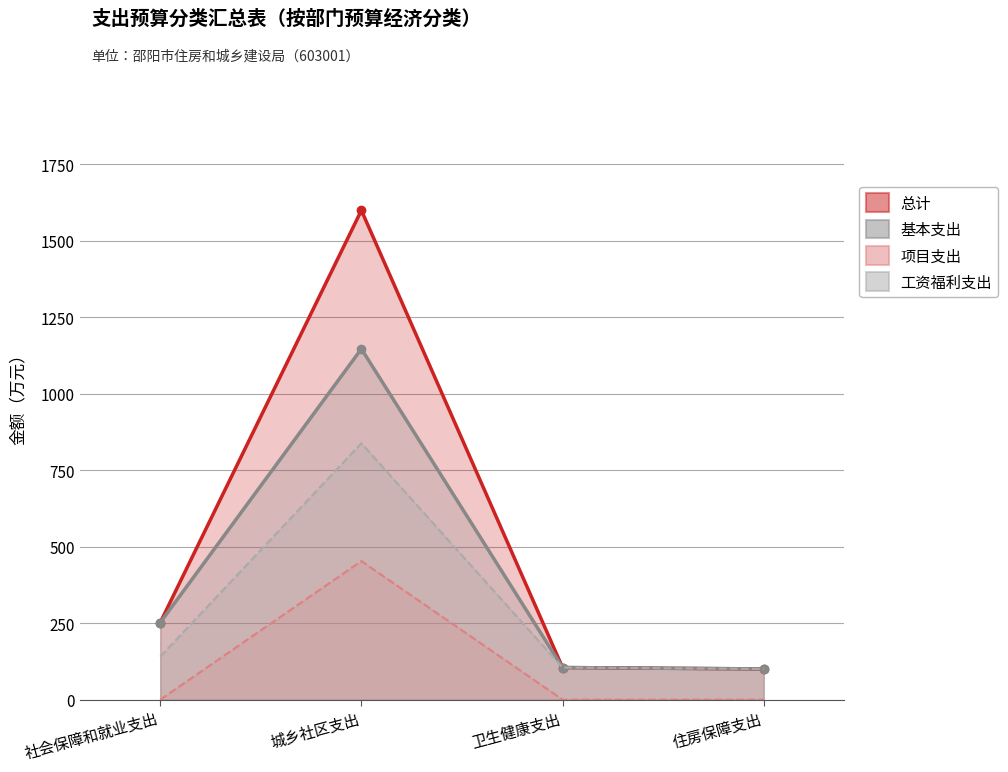

What is the difference between the maximum and minimum values in the 项目支出 series?

453.0